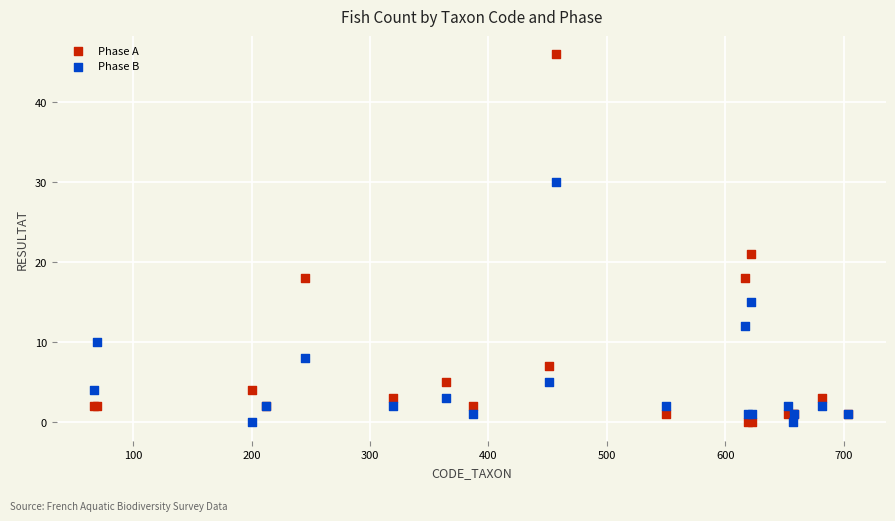

Which series has the largest Y range (max minus min)?

Phase A